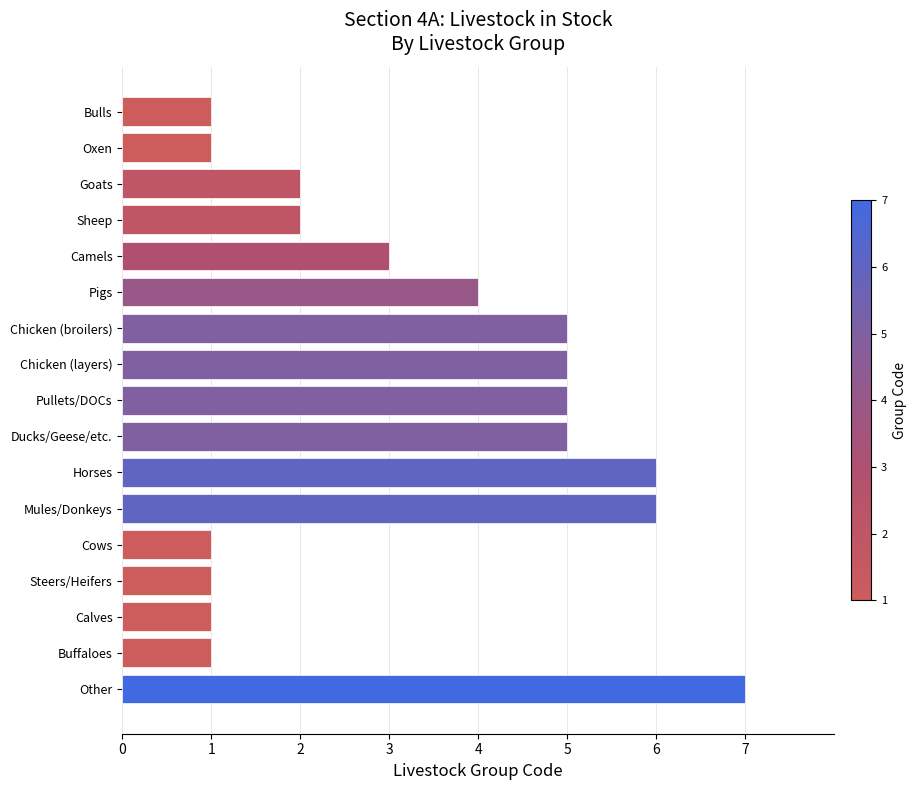

Does the chart contain any negative values?

No